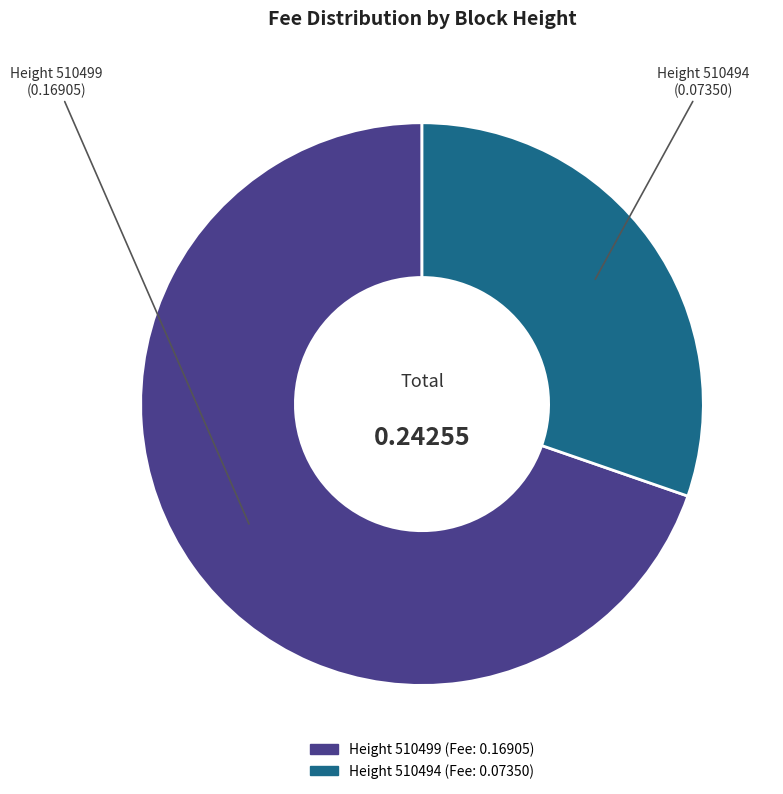

Does Height 510494 represent more than half of the total?

No